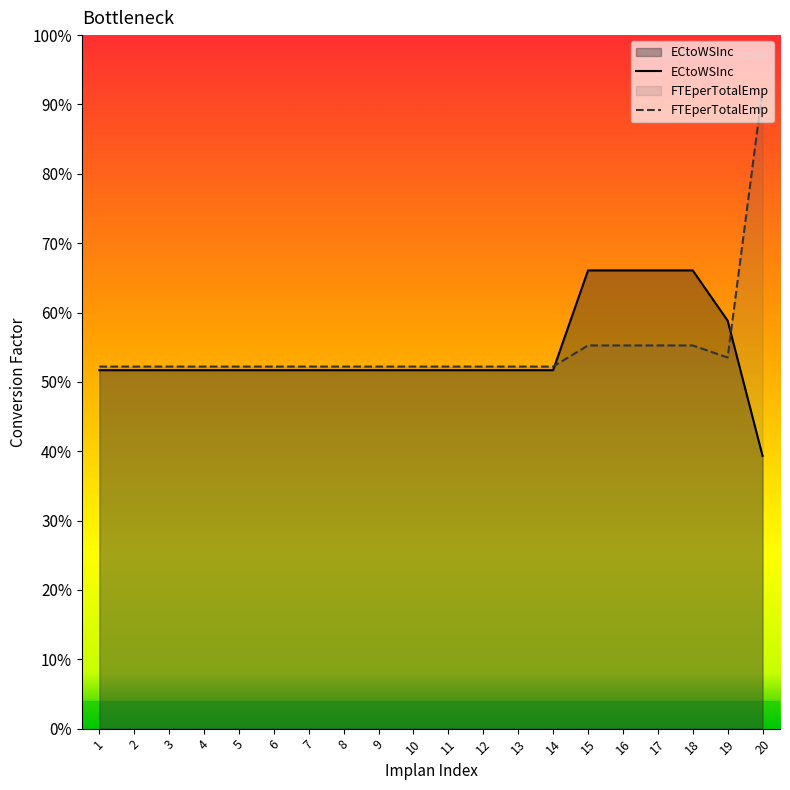

The FTEperTotalEmp series shows 0.6 at 20. True or false?

False